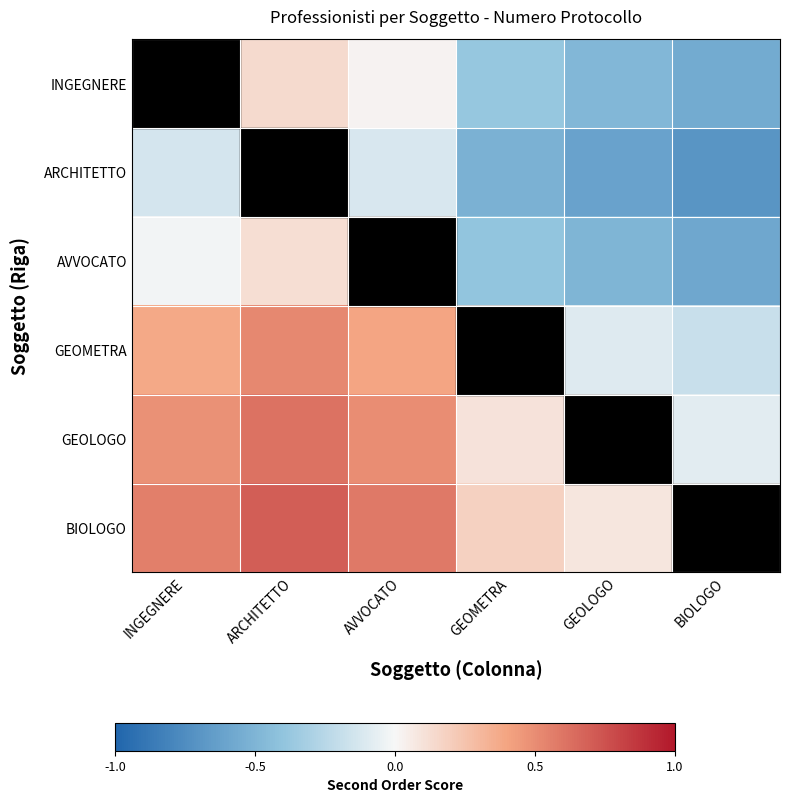

Count the number of categories in the chart.

6